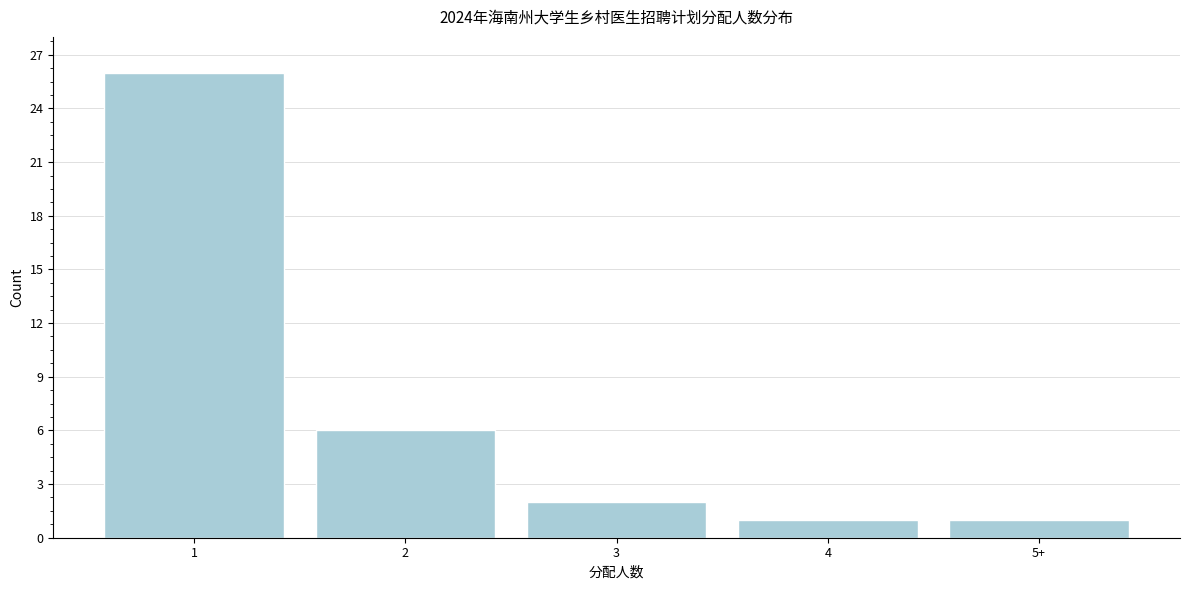

Reading left to right, what are all the values shown in this chart?

1=26	2=6	3=2	4=1	5+=1